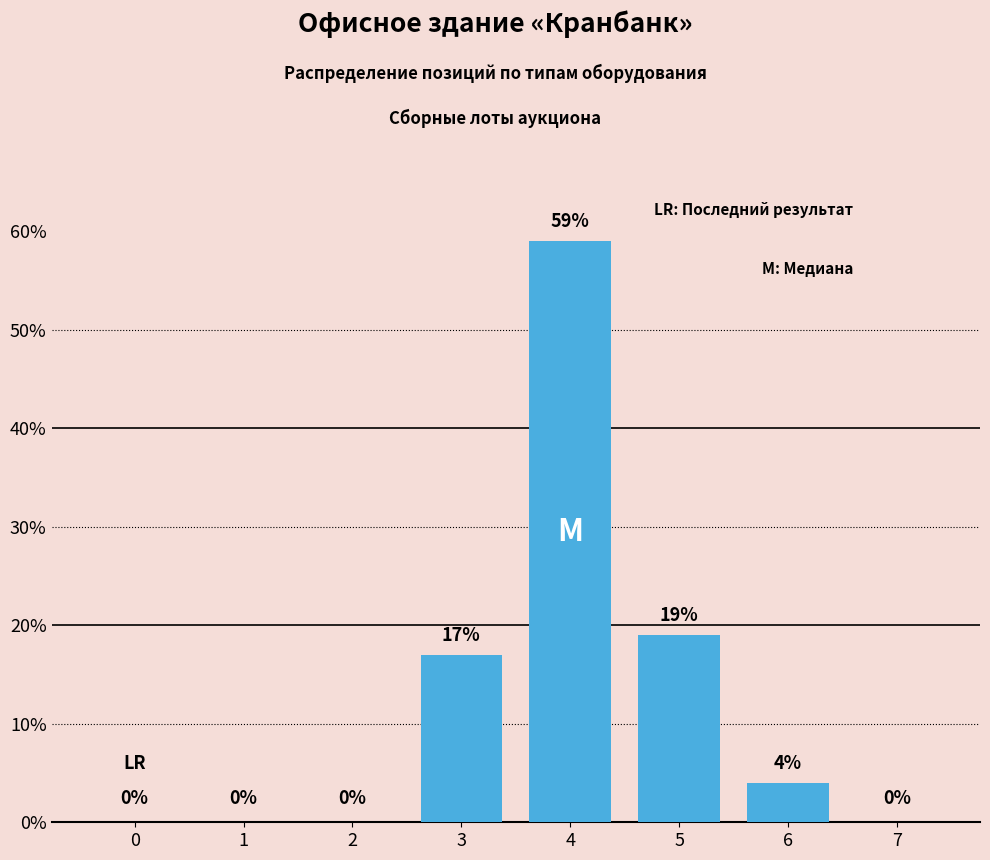

Reading left to right, list all the values displayed in this chart.

0=0	1=0	2=0	3=17	4=59	5=19	6=4	7=0